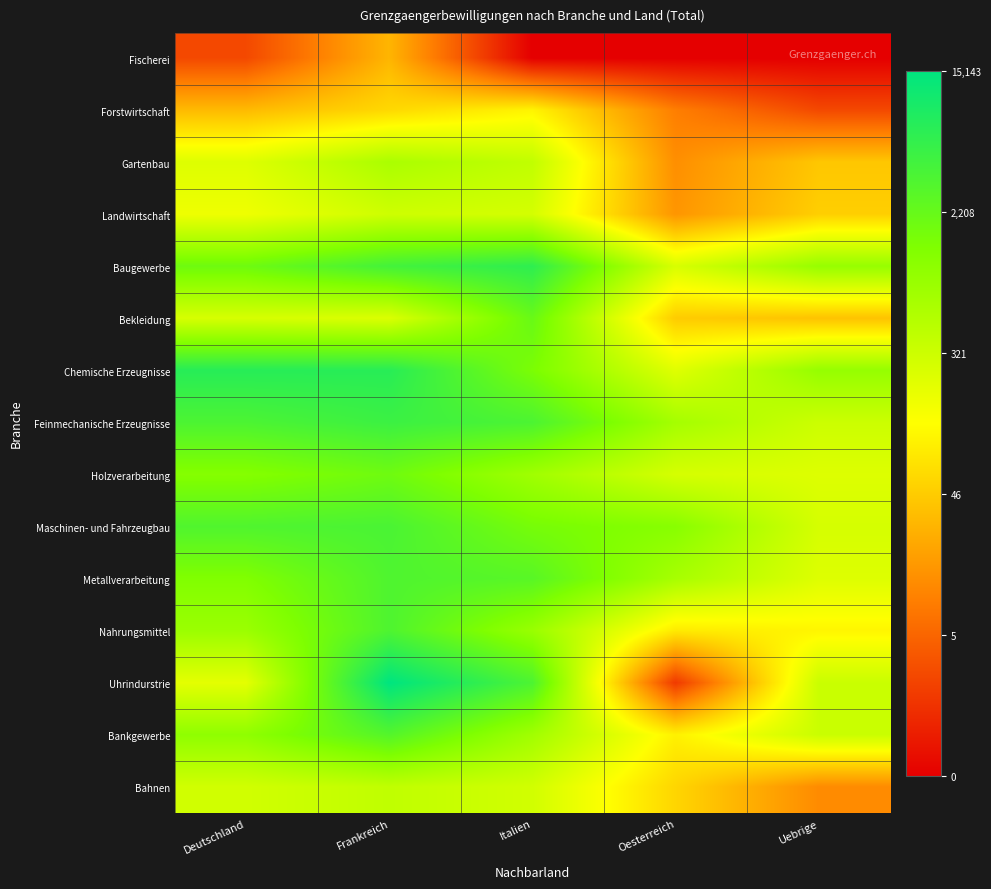

At which category is the sum across all series the highest?

Frankreich